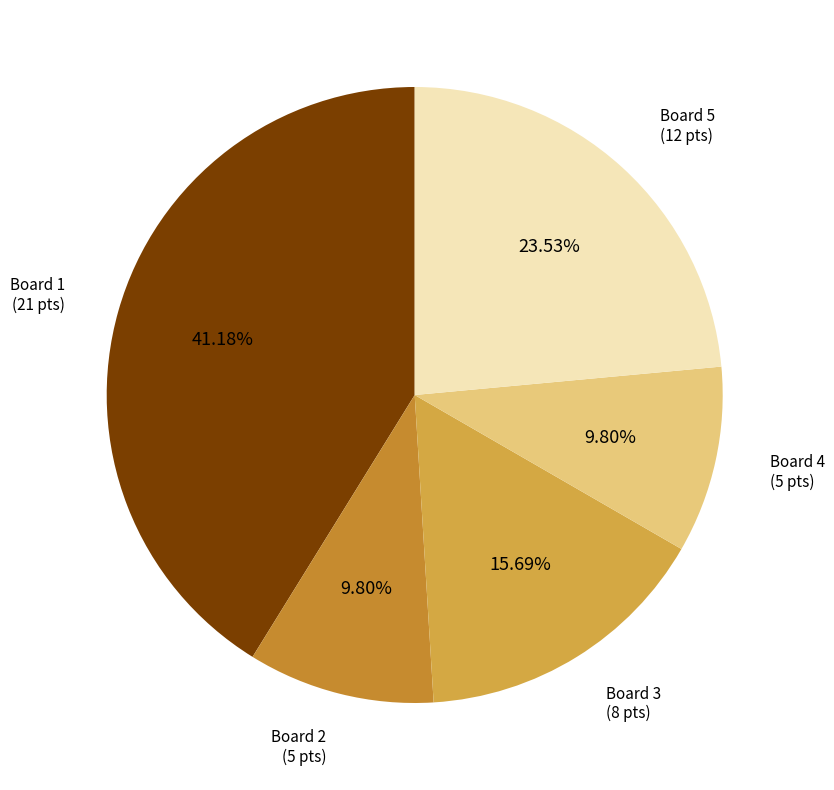

Between Board 5 and Board 1, which is larger?

Board 1